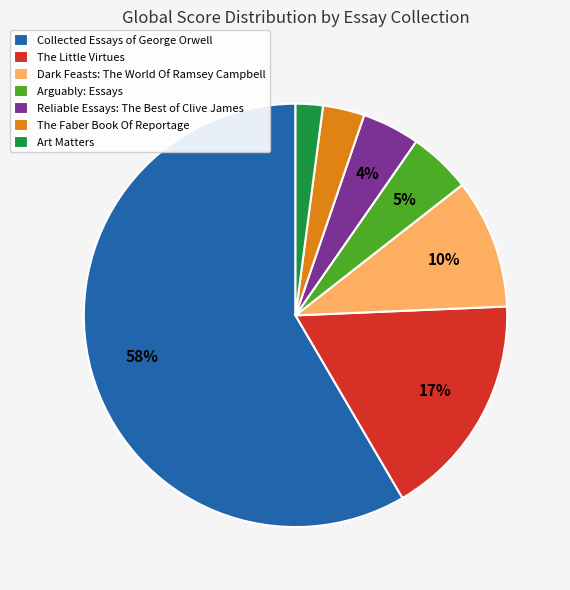

To the nearest percent, what is the average slice percentage?

14%